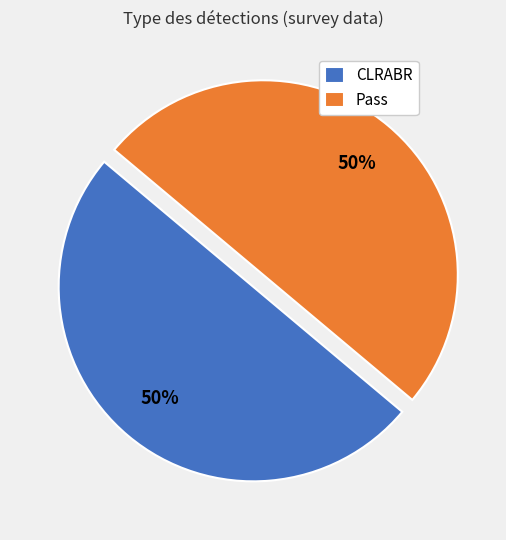

To the nearest percent, what is the difference between the largest and smallest slice percentages?

0%